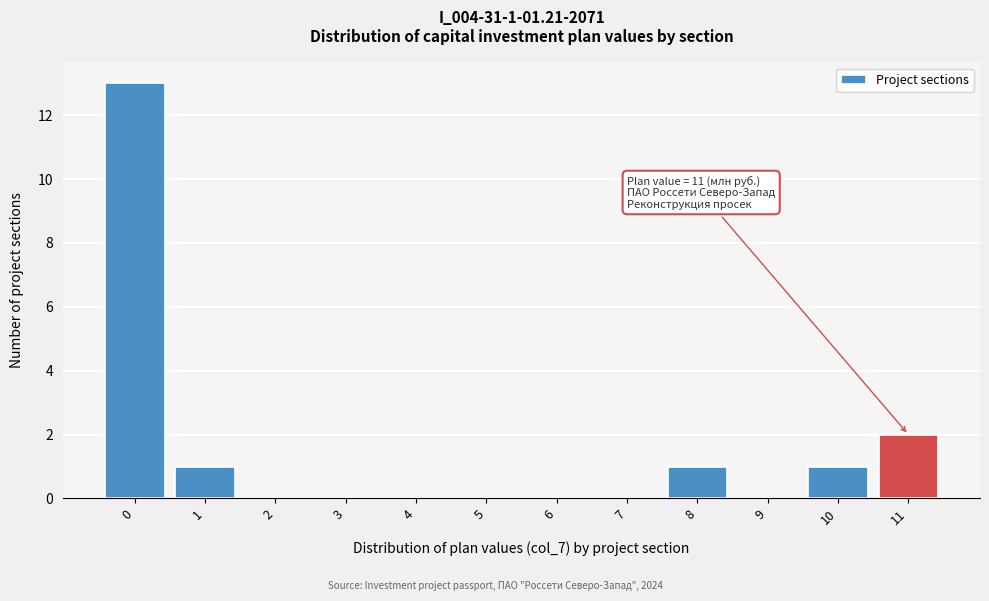

Reading left to right, list all the values displayed in this chart.

0=13	1=1	2=0	3=0	4=0	5=0	6=0	7=0	8=1	9=0	10=1	11=2